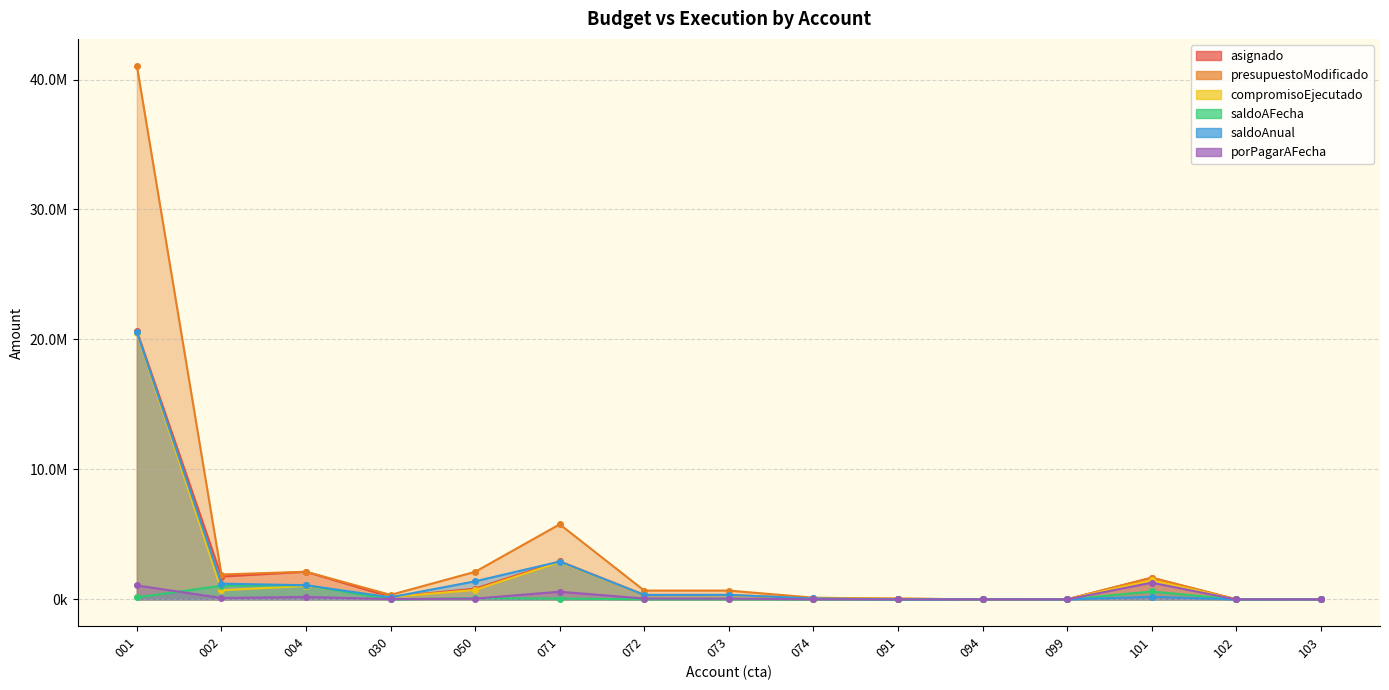

What is the average value of the saldoAnual series?

1888518